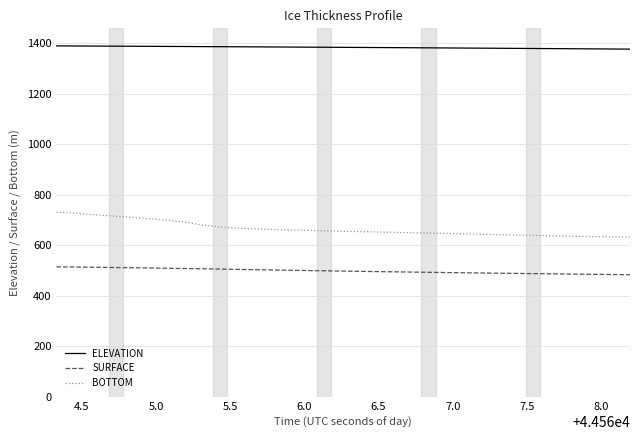

List the series in order of their overall mean, lowest first.

SURFACE, BOTTOM, ELEVATION